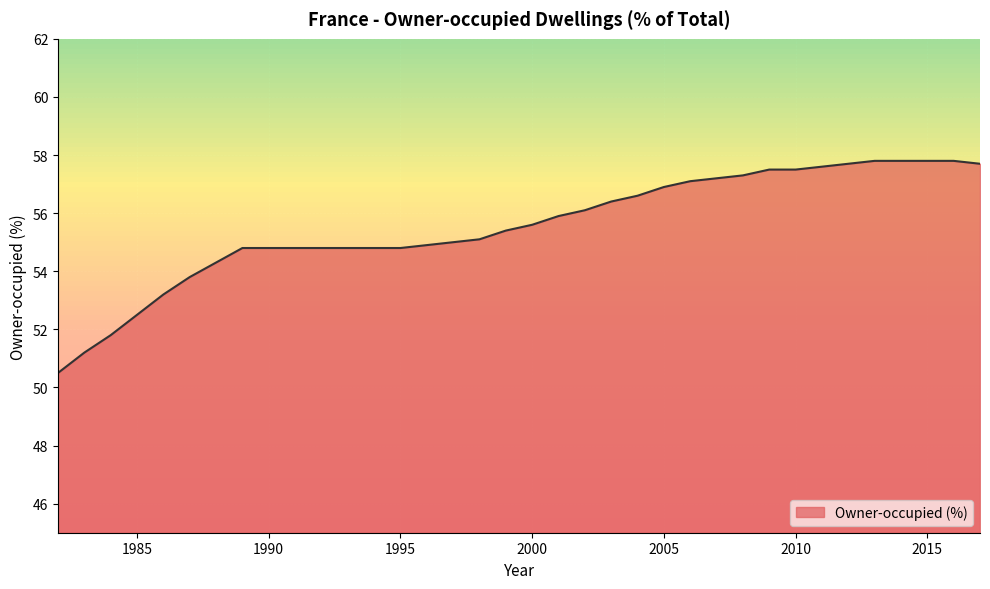

The chart shows a value of 53.2 at 1986. True or false?

True